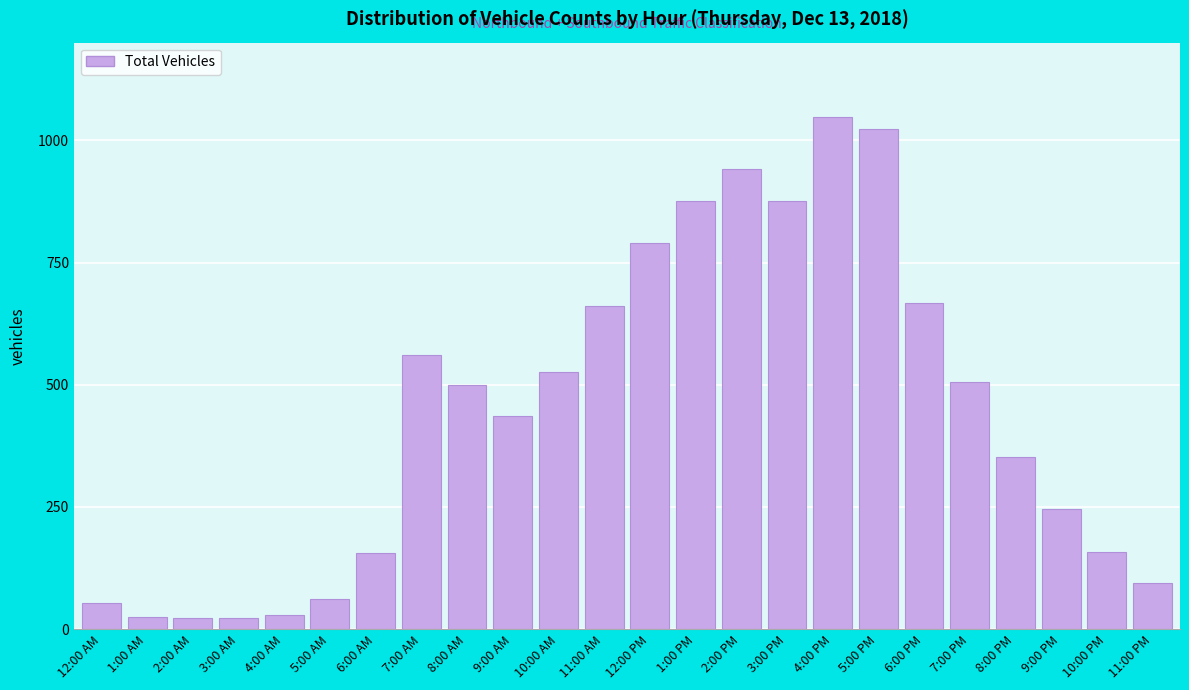

True or false: the data shows 499 at 8:00 AM.

True